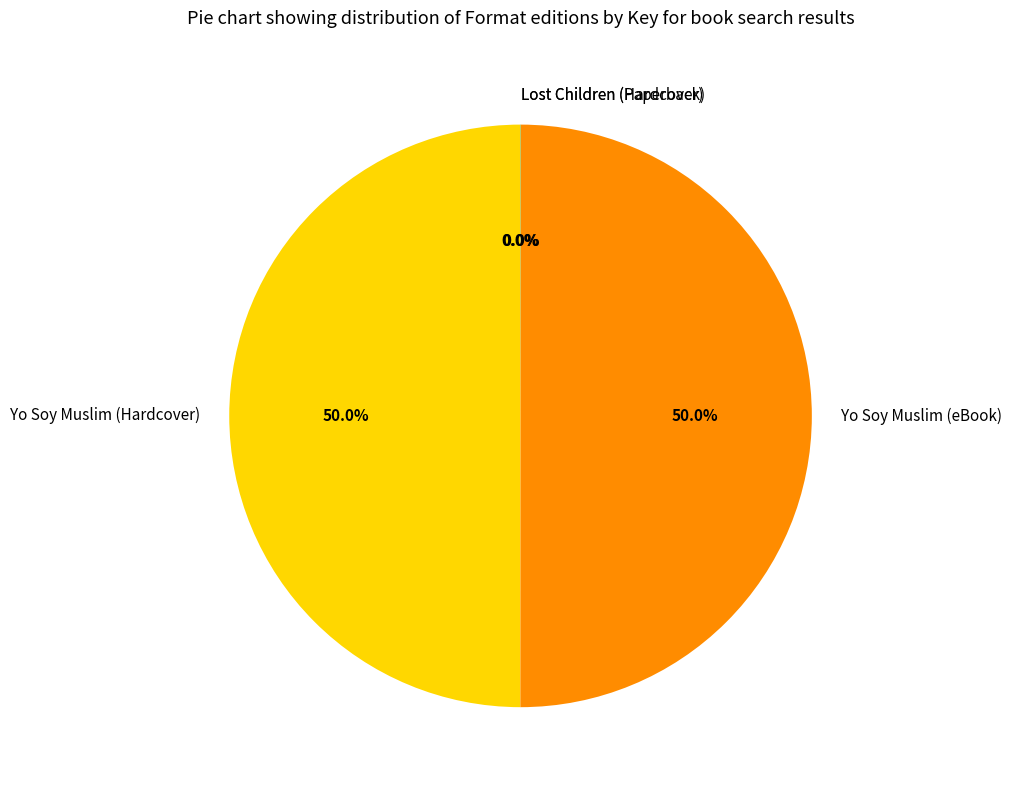

What percentage is NOT represented by Yo Soy Muslim (eBook)?

50.0%